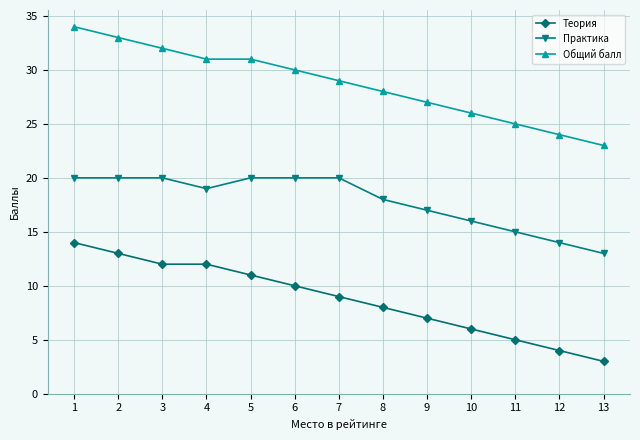

The value of Практика at 5 is 30. True or false?

False